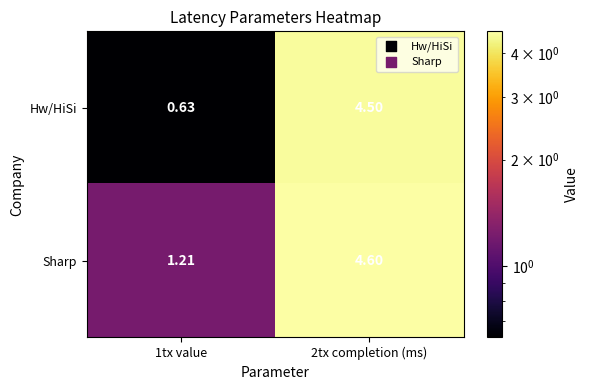

Which series has the largest total across all categories?

Sharp